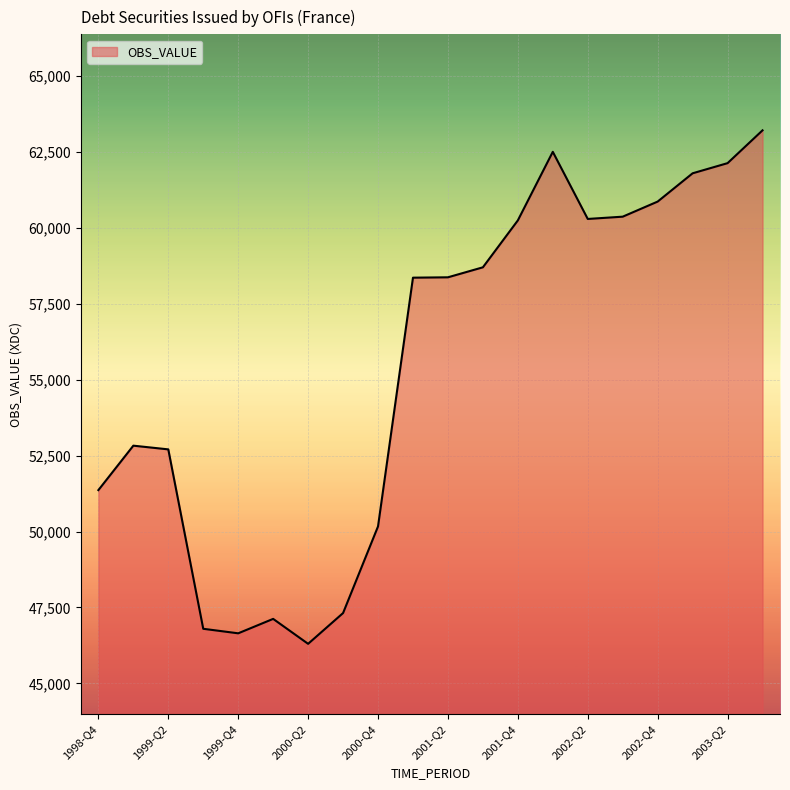

What is the difference between the maximum and minimum values?

16903